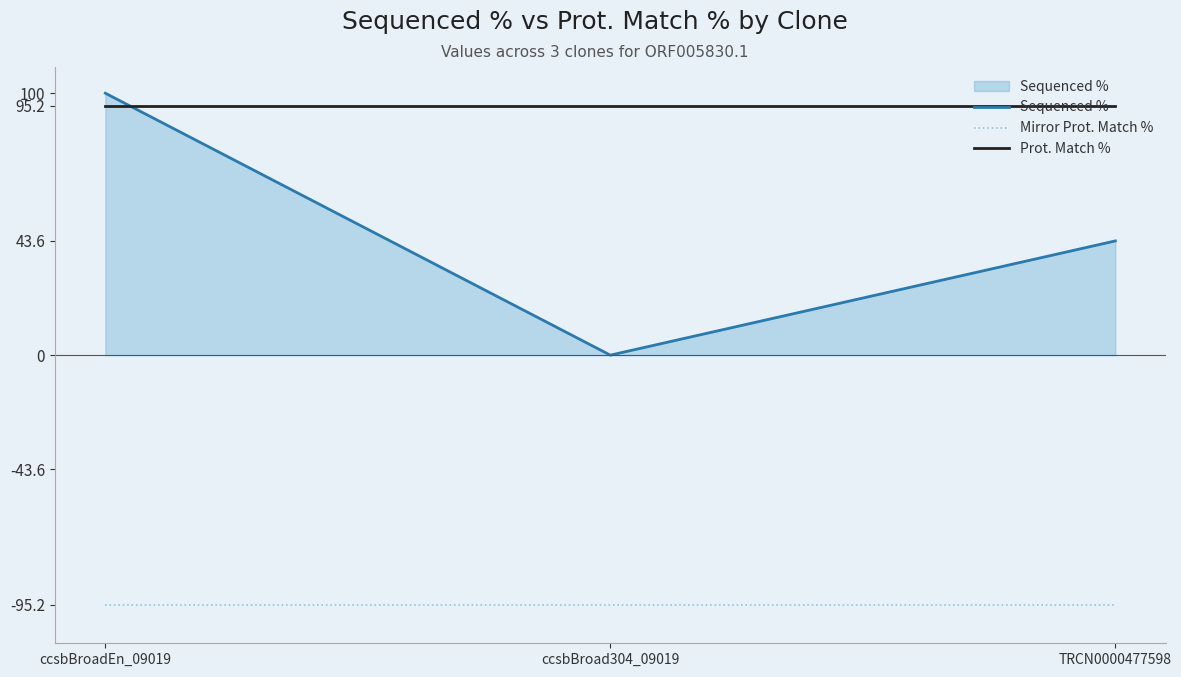

Reading left to right, list all the values displayed in this chart.

Sequenced %: ccsbBroadEn_09019=100.0	ccsbBroad304_09019=0.0	TRCN0000477598=43.6
Mirror Prot. Match %: ccsbBroadEn_09019=-95.2	ccsbBroad304_09019=-95.2	TRCN0000477598=-95.2
Prot. Match %: ccsbBroadEn_09019=95.2	ccsbBroad304_09019=95.2	TRCN0000477598=95.2